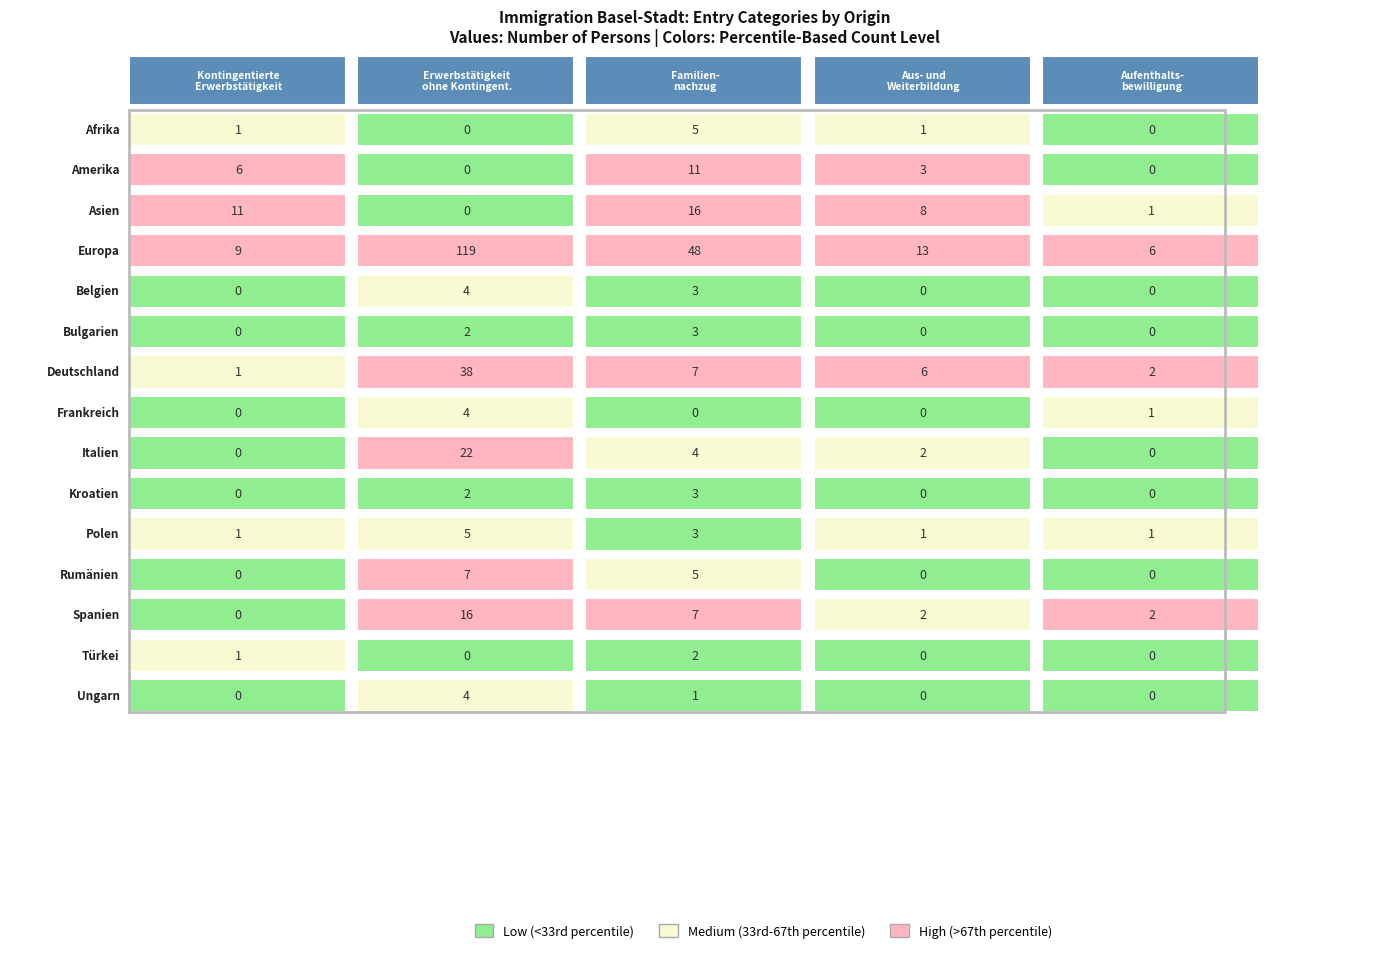

What is the sum of the Asien values at Amerika and Europa?

8